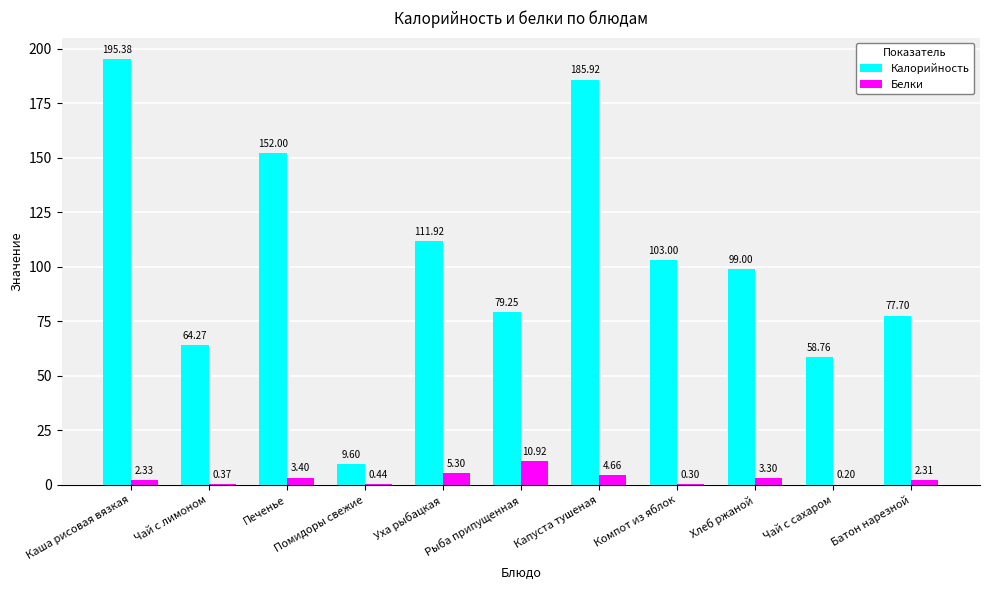

Where does the Калорийность series first go above 99?

Каша рисовая вязкая